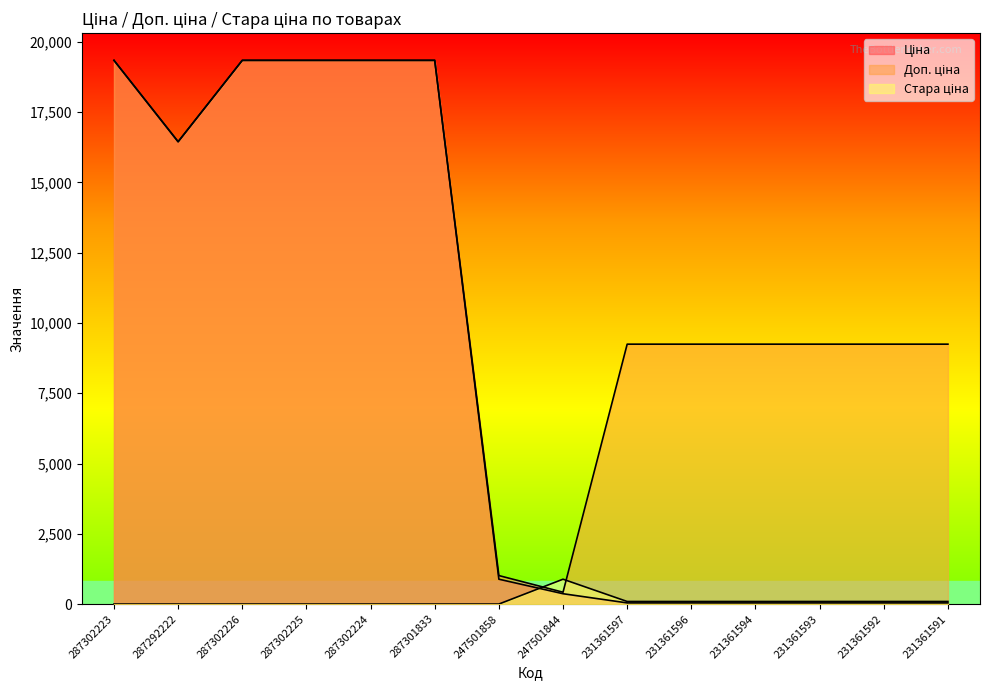

Does the chart display data point markers on the line(s)?

No